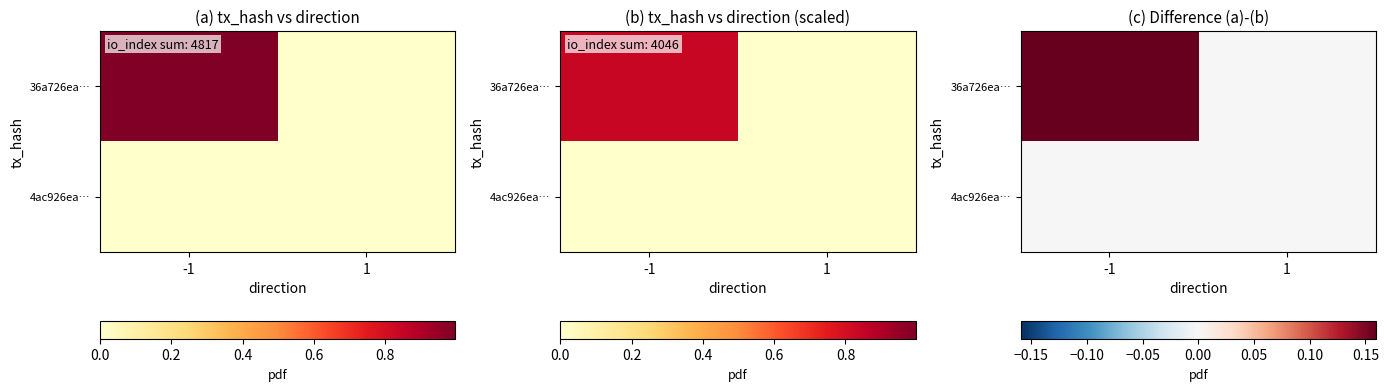

Between -1 and 1, which is larger?

-1